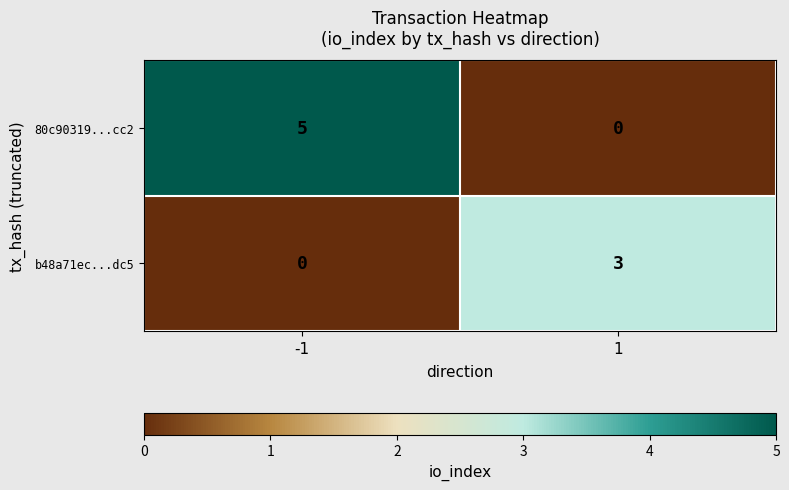

Rank the series at 1 from highest to lowest value.

b48a71ec...dc5, 80c90319...cc2